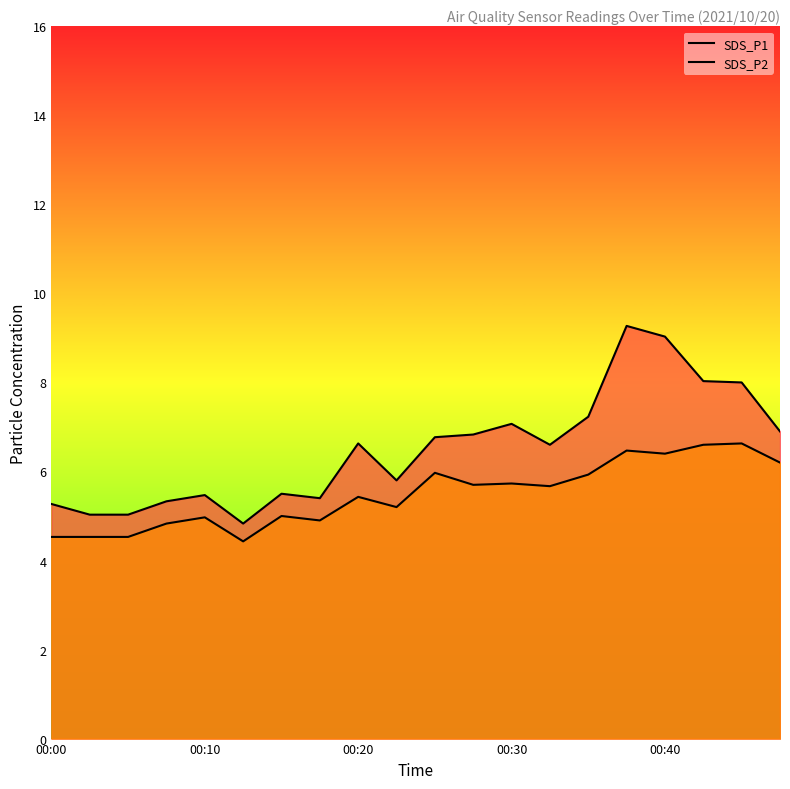

What is the smallest value displayed?

4.4